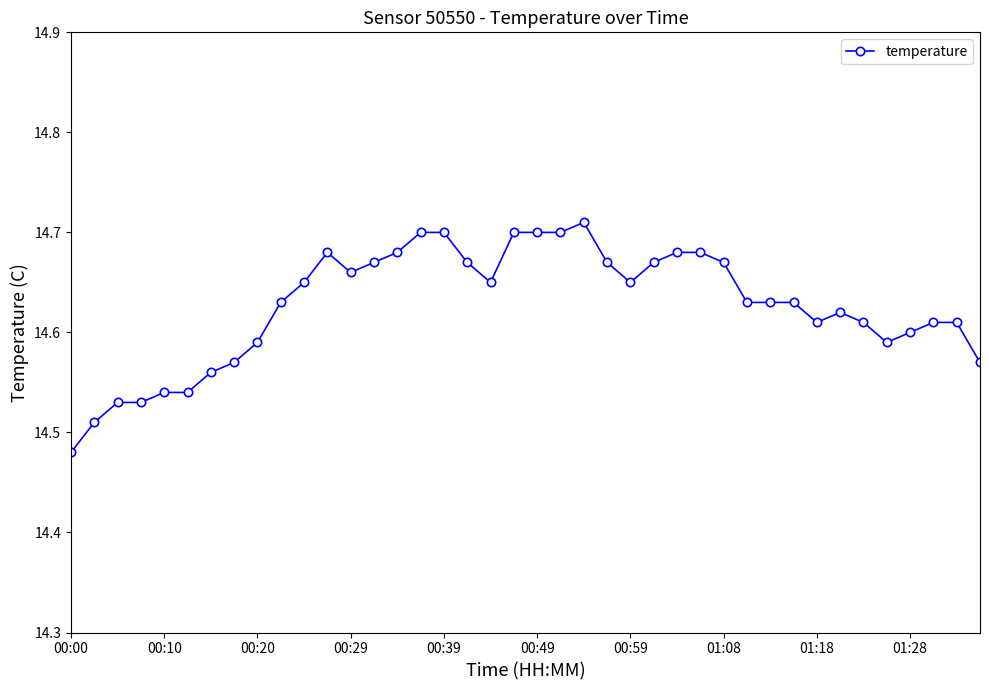

True or false: the data has more than 2 interior local peaks.

True